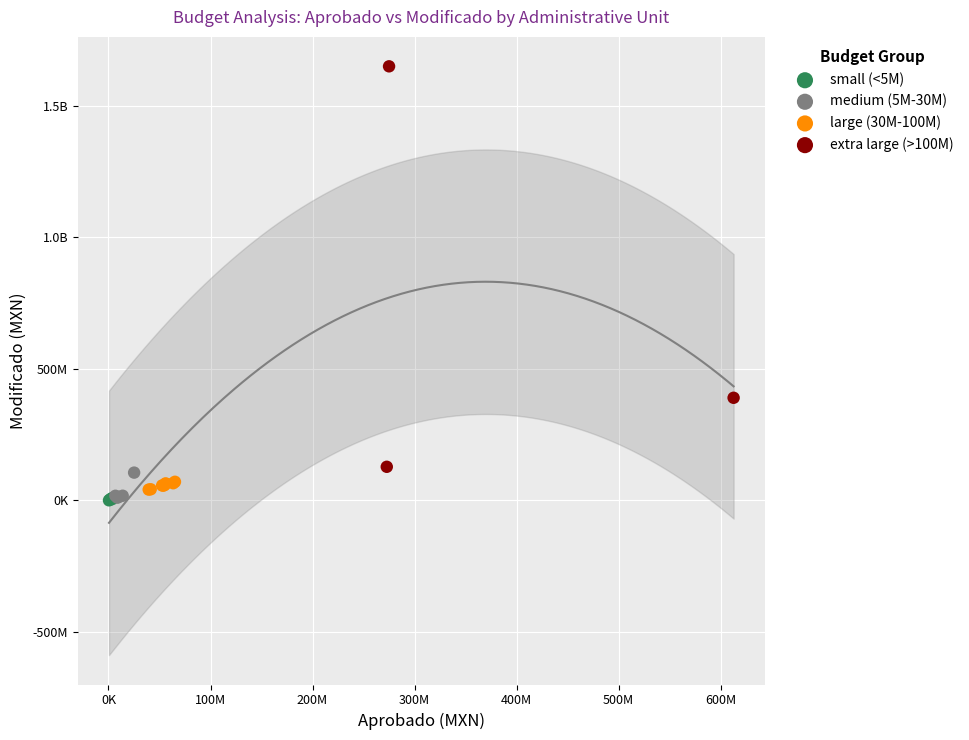

What are all the series names shown in the legend?

small (<5M), medium (5M-30M), large (30M-100M), extra large (>100M)